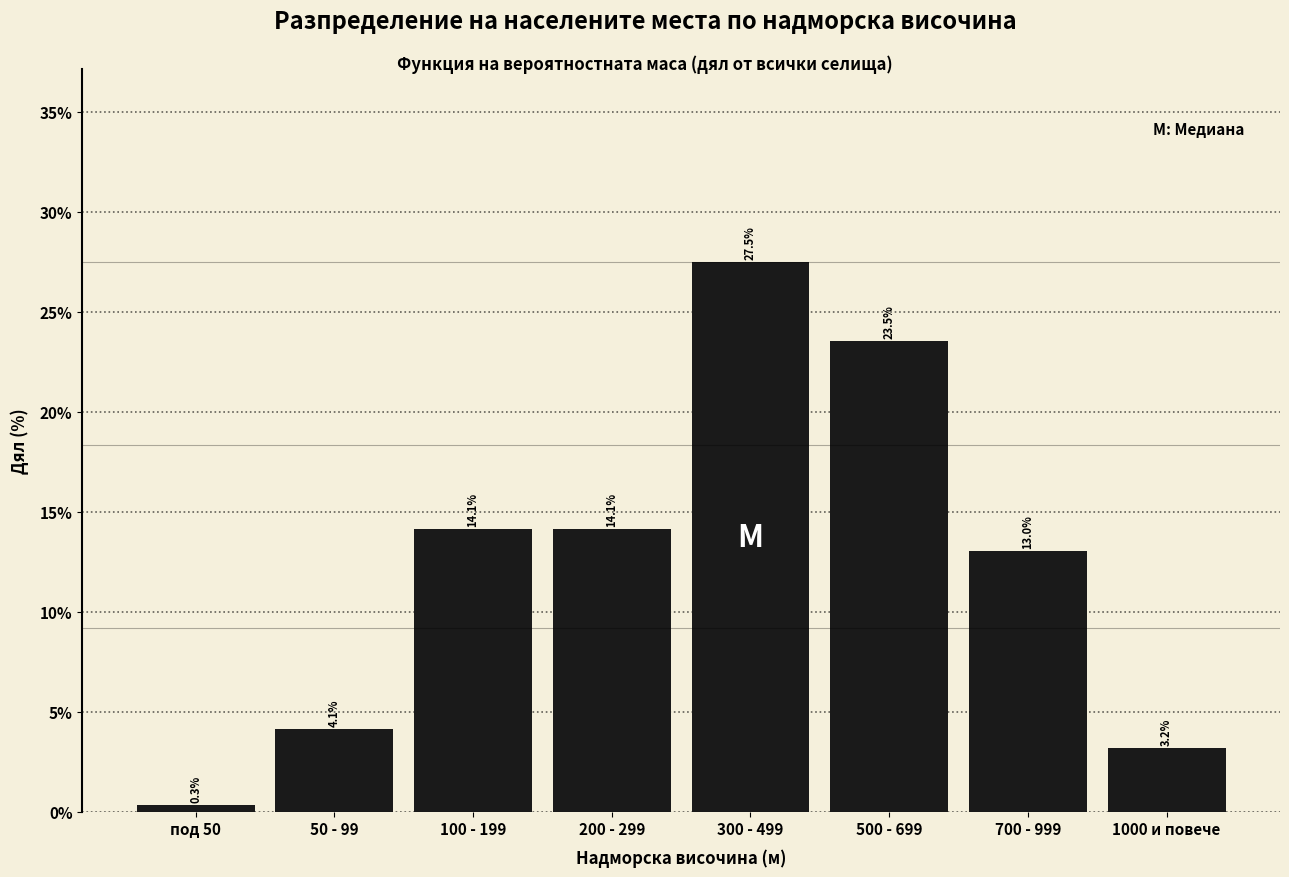

Reading right to left, extract all data points from this chart.

1000 и повече=3.2	700 - 999=13.0	500 - 699=23.5	300 - 499=27.5	200 - 299=14.1	100 - 199=14.1	50 - 99=4.1	под 50=0.3